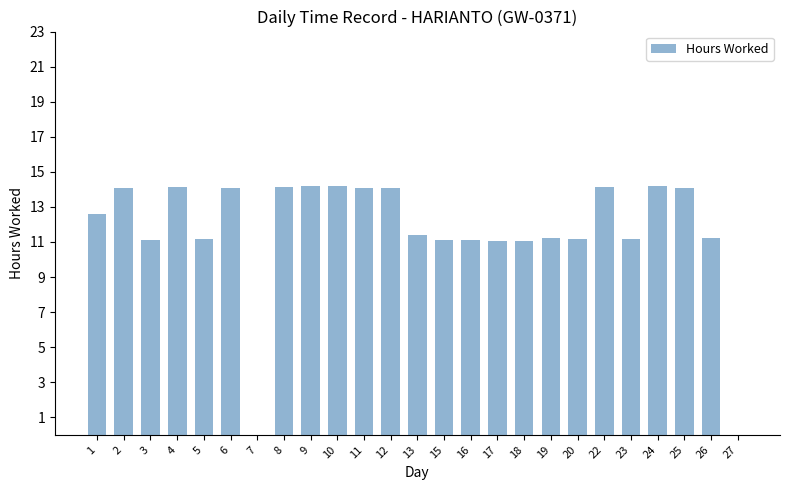

What is the sum of the values at 19 and 2?

25.3